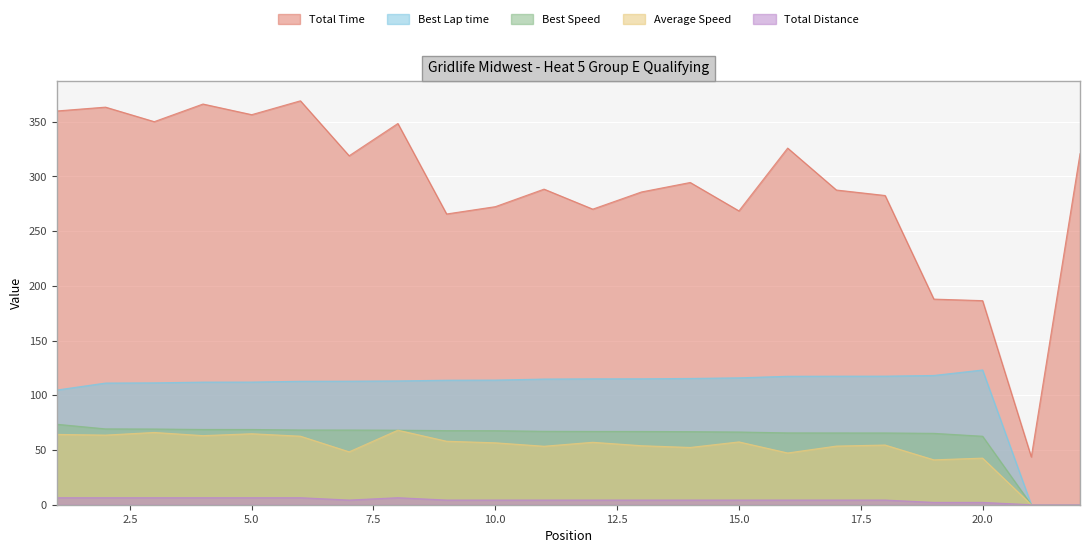

What is the value of the Best Speed point at the 5th from the left?

68.8